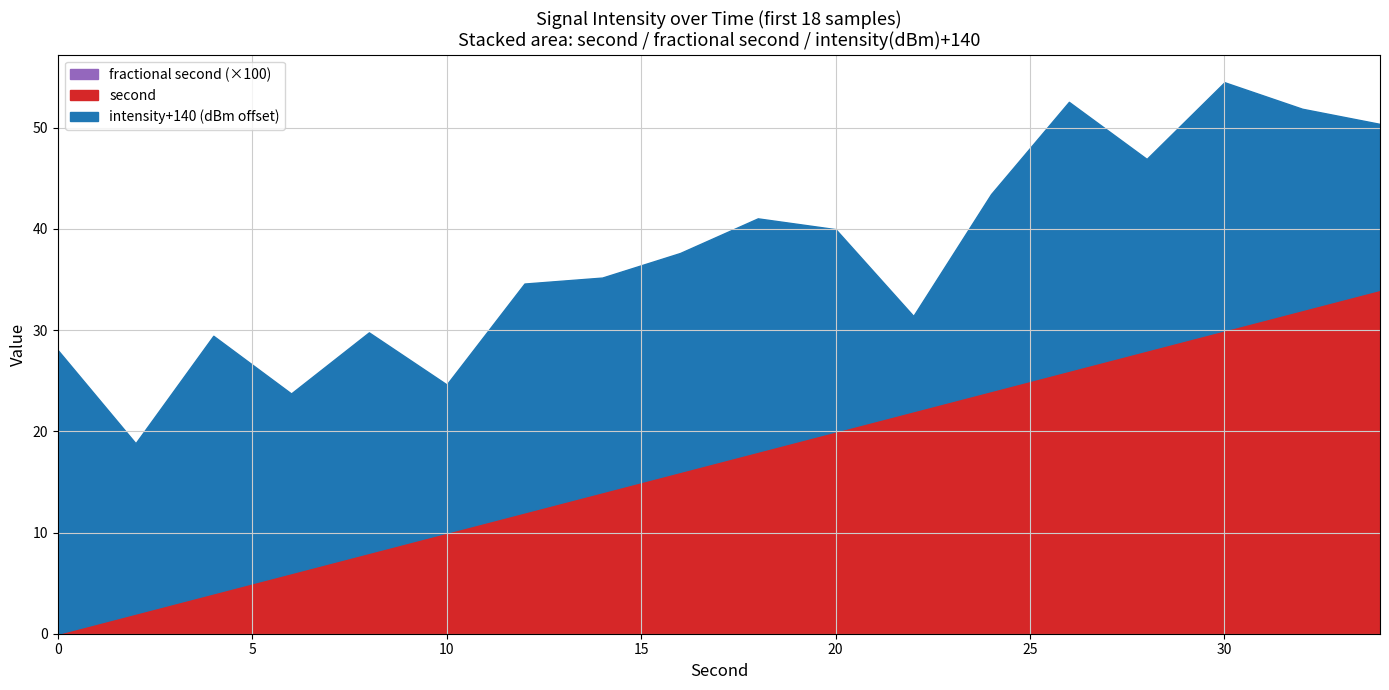

How many interior local peaks (higher than both neighbors) does the data have?

6